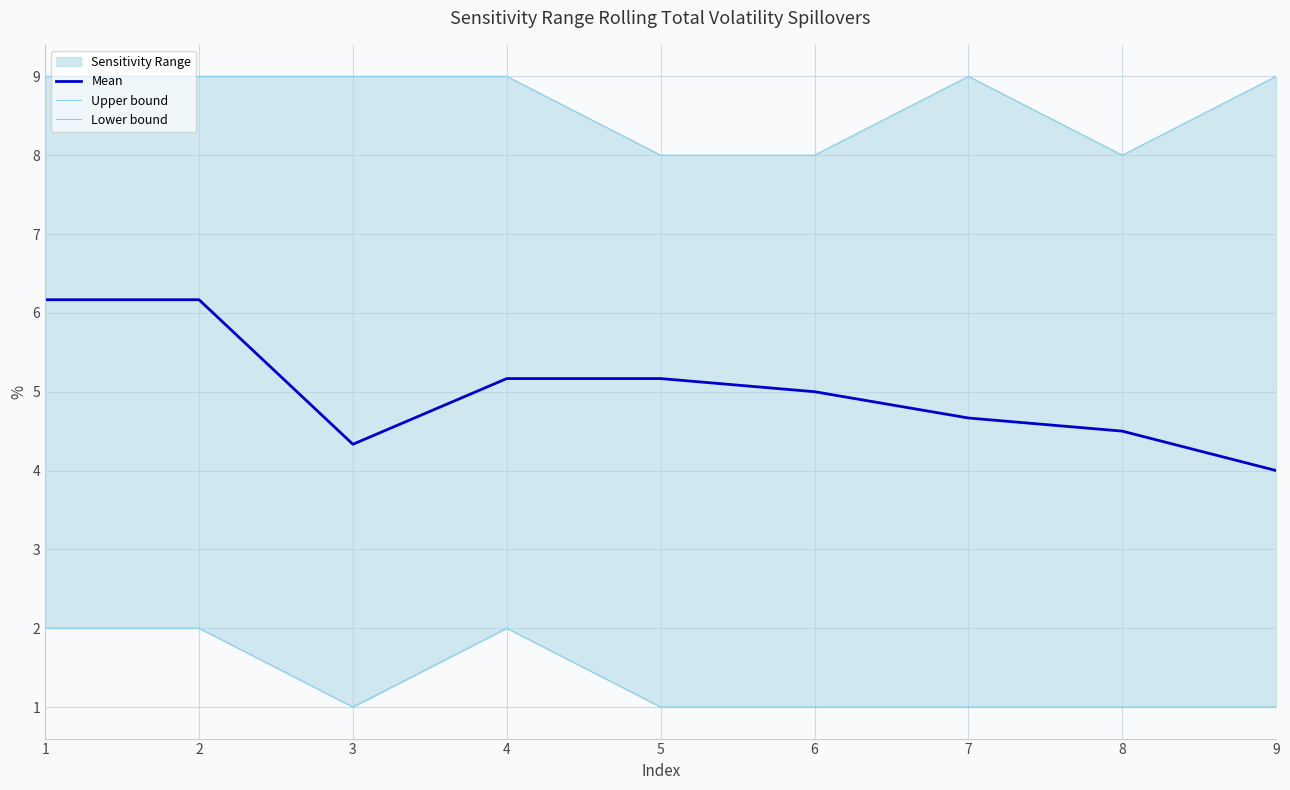

Is it true that Mean equals 7.7 at 7?

False